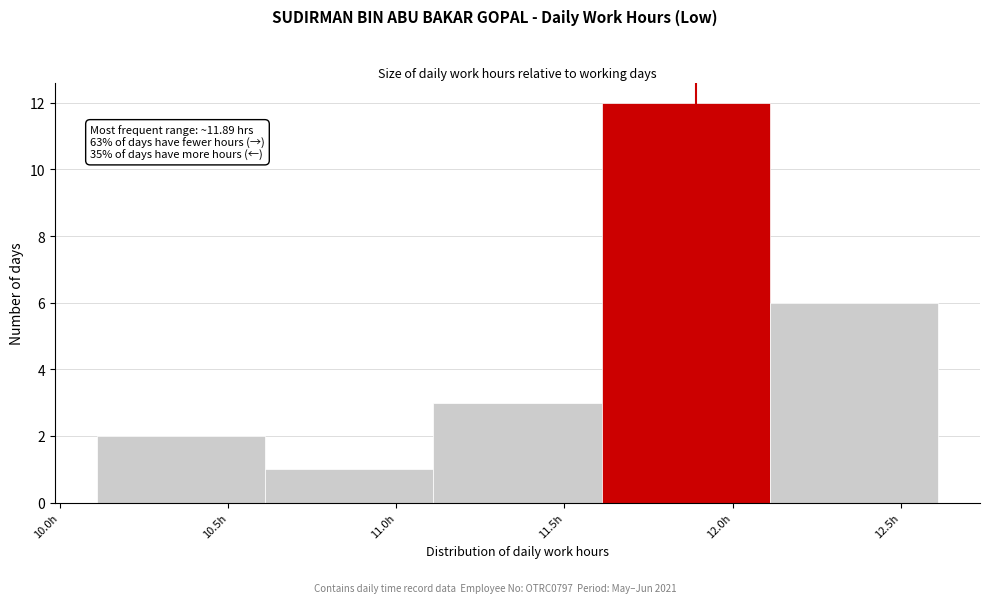

Over which range of the x-axis is the bar tallest?

11.61 to 12.11